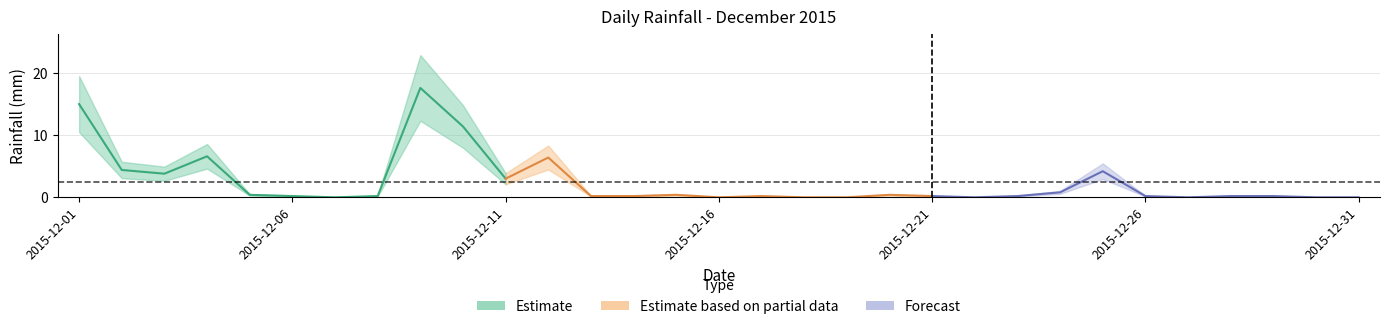

Reading left to right, what are all the values shown in this chart?

2015-12-01=15.0	2015-12-02=4.4	2015-12-03=3.8	2015-12-04=6.6	2015-12-05=0.4	2015-12-06=0.2	2015-12-07=0.0	2015-12-08=0.2	2015-12-09=17.6	2015-12-10=11.4	2015-12-11=3.0	2015-12-12=6.4	2015-12-13=0.2	2015-12-14=0.2	2015-12-15=0.4	2015-12-16=0.0	2015-12-17=0.2	2015-12-18=0.0	2015-12-19=0.0	2015-12-20=0.4	2015-12-21=0.2	2015-12-22=0.0	2015-12-23=0.2	2015-12-24=0.8	2015-12-25=4.2	2015-12-26=0.2	2015-12-27=0.0	2015-12-28=0.2	2015-12-29=0.2	2015-12-30=0.0	2015-12-31=0.0